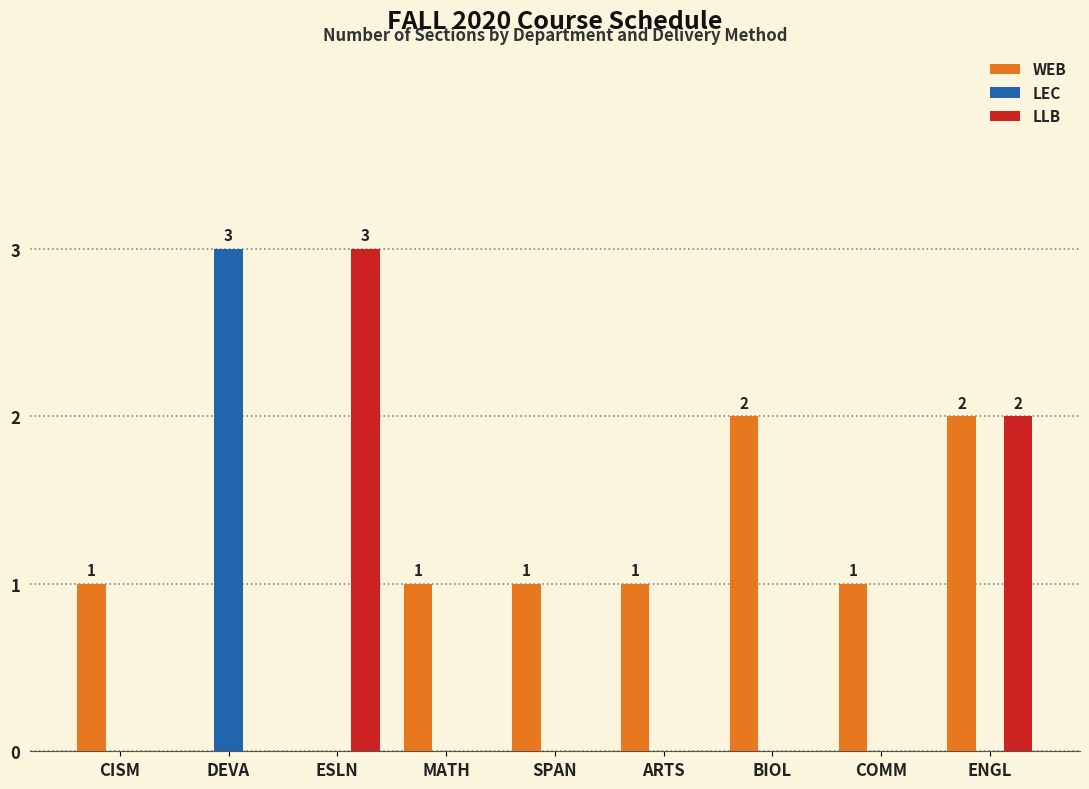

What is the sum of the WEB values at COMM and ENGL?

3